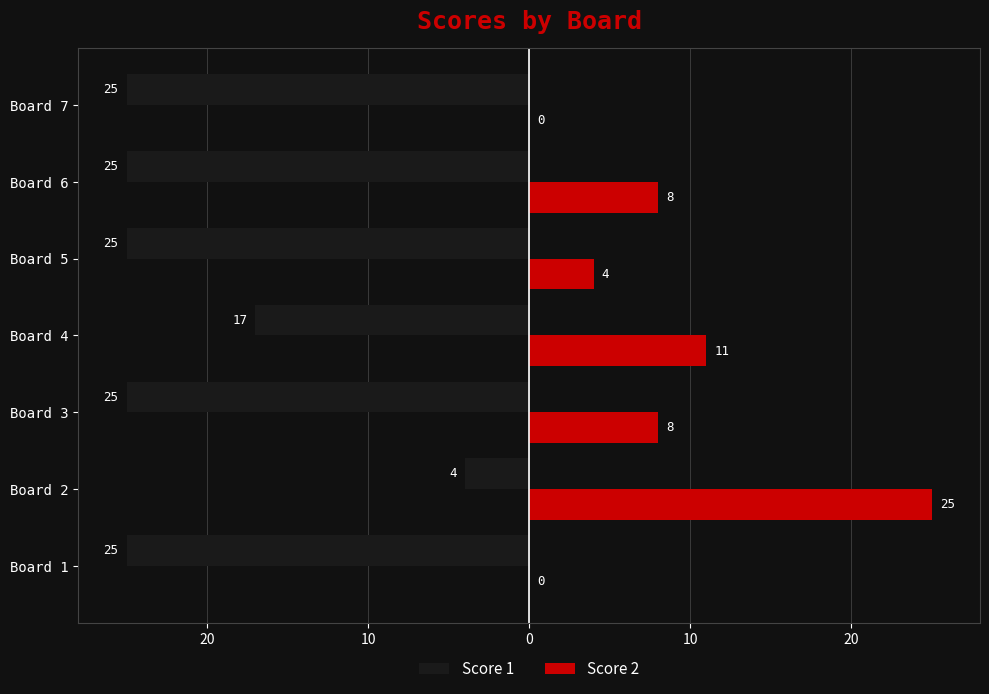

What are all the series names shown in the legend?

Score 1, Score 2